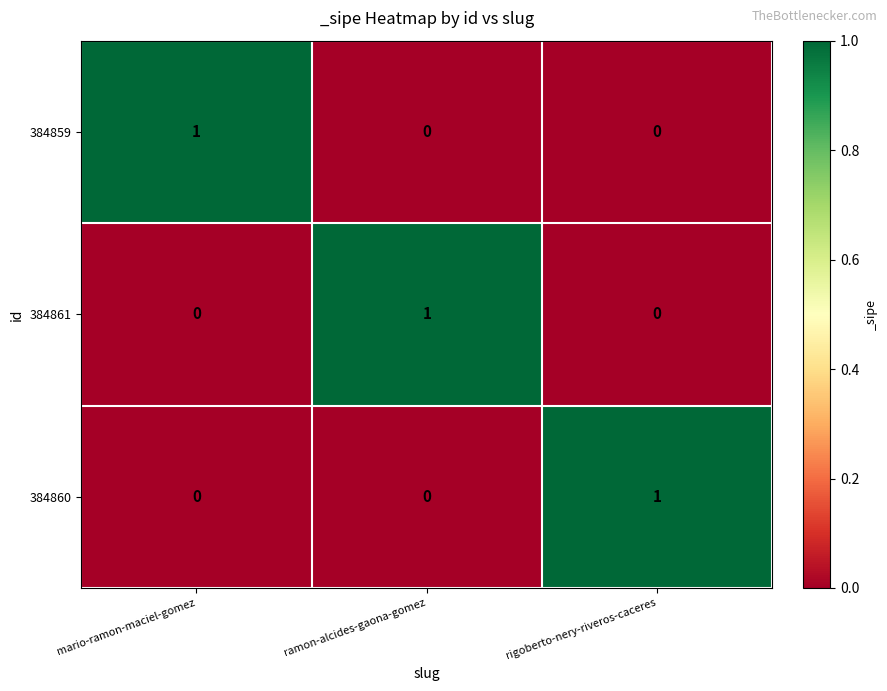

At how many categories does at least one series exceed 0?

3